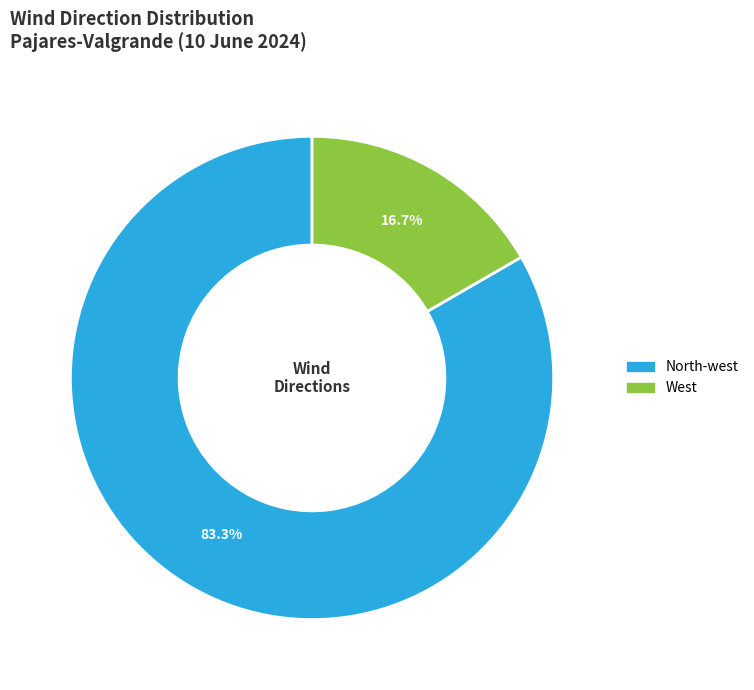

Does West represent more than half of the total?

No